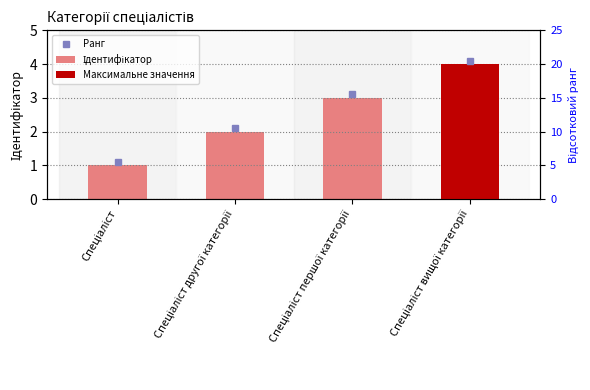

Which category has the lowest value across all series?

Спеціаліст